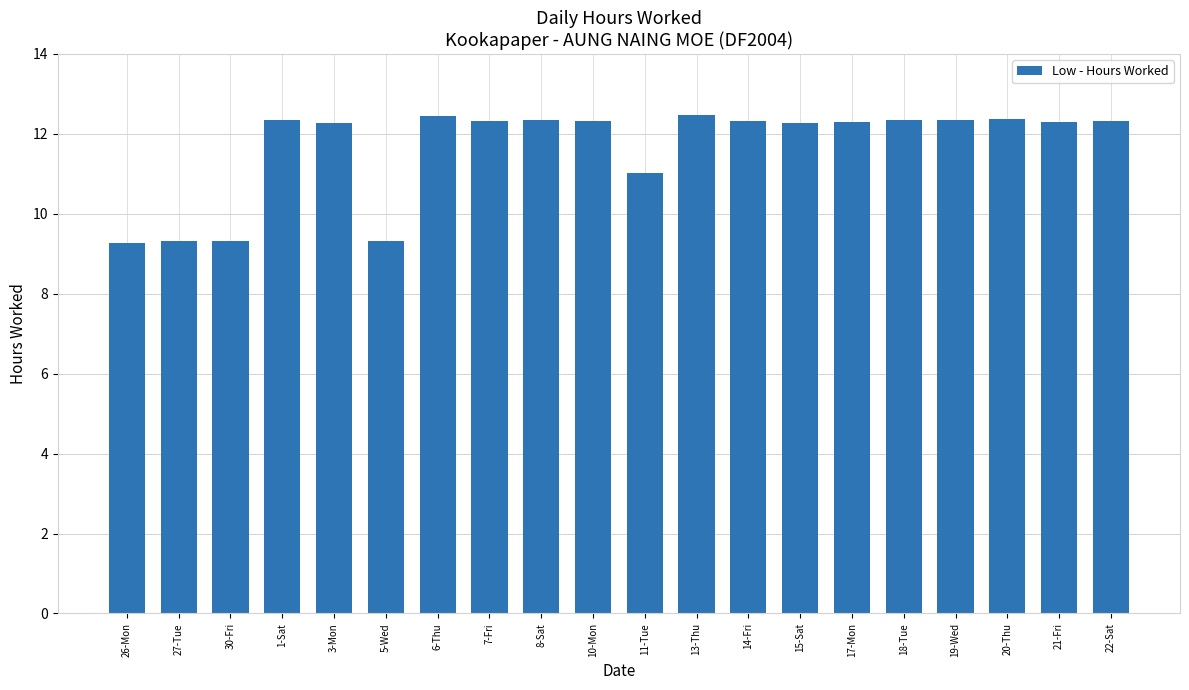

The chart shows a value of 12.3 at 19-Wed. True or false?

True